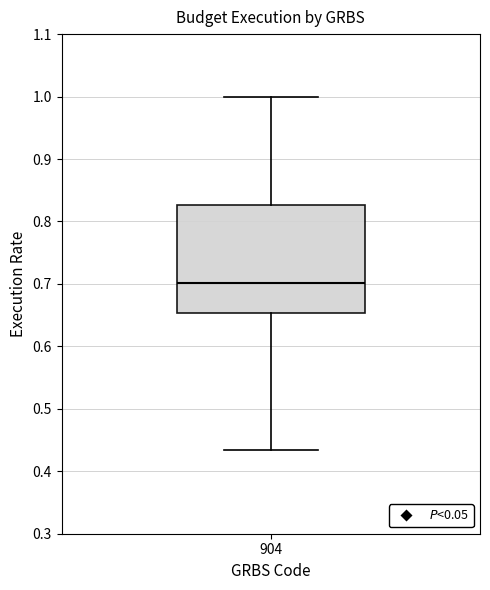

Read this box plot against the y-axis: the position of the median line, the range covered by the box, and the ends of both whiskers. The values are not printed on the chart, so give them approximately, as read against the axis.

median 0.70, box 0.65 to 0.83, whiskers 0.43 to 1.00